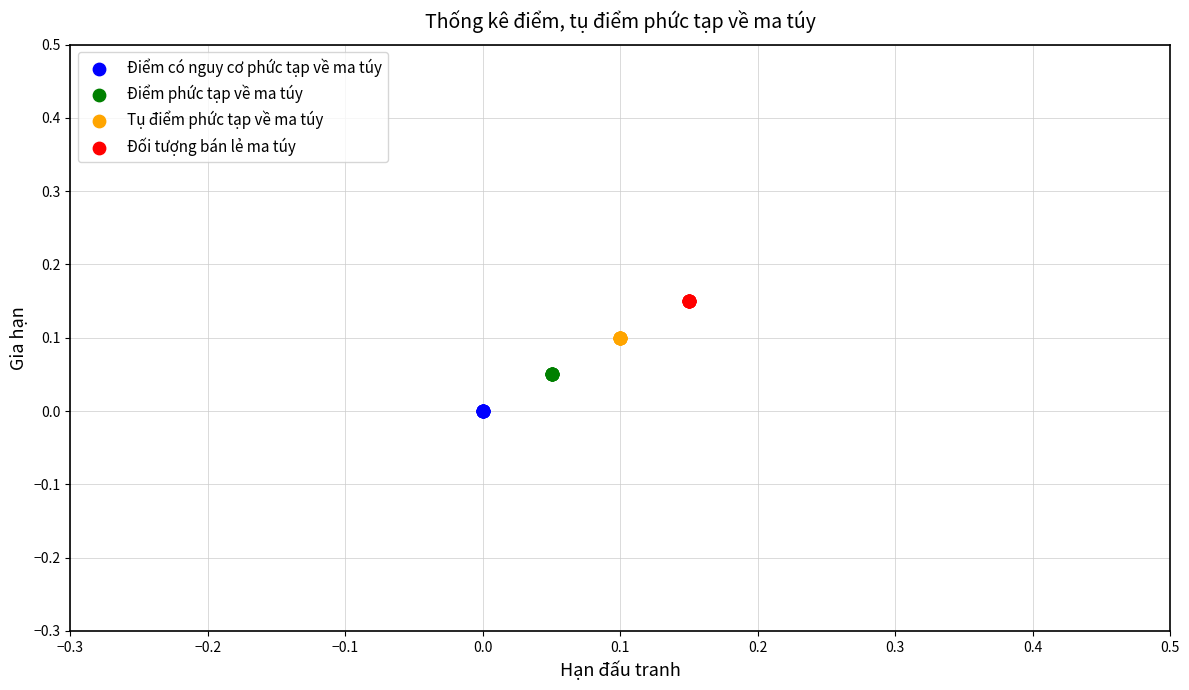

Which series reaches the maximum Y coordinate?

Đối tượng bán lẻ ma túy